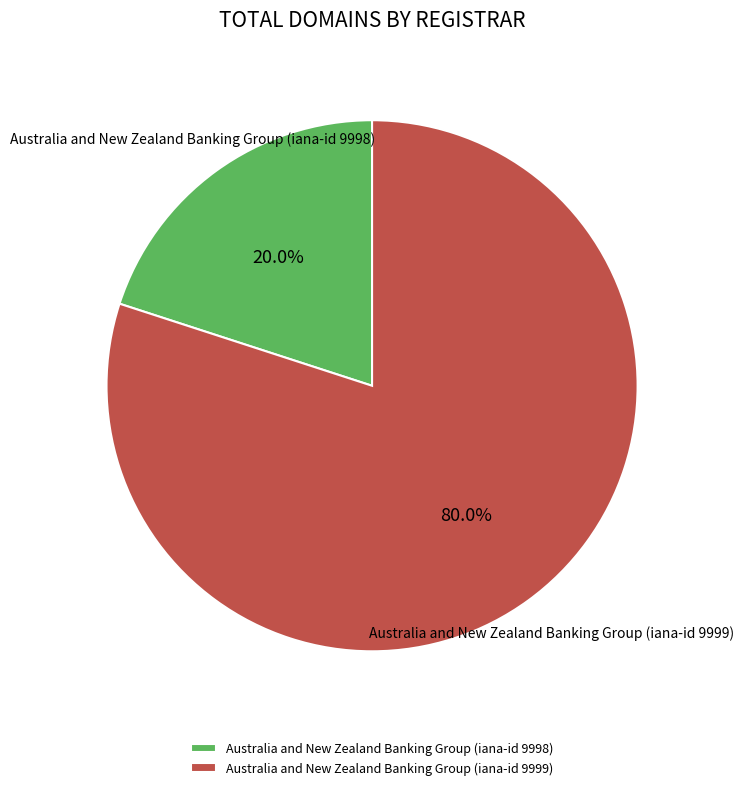

What is the ratio of the value at Australia and New Zealand Banking Group (iana-id 9999) to the value at Australia and New Zealand Banking Group (iana-id 9998)?

4.0